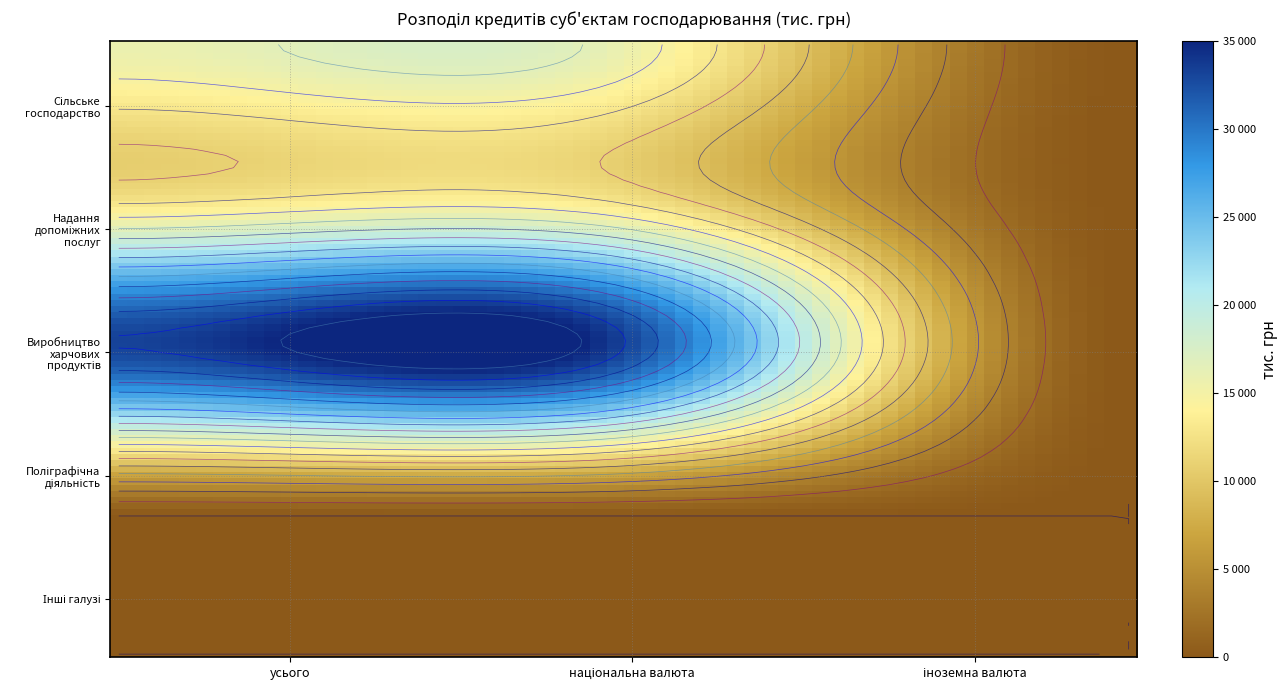

Where is Надання допоміжних послуг nearest to the value 6095?

іноземна валюта